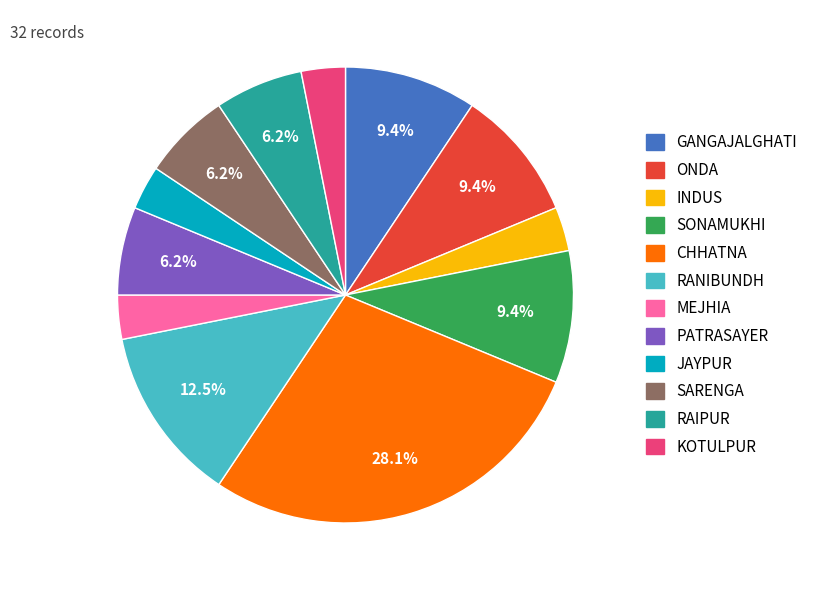

To the nearest percent, what is the average slice percentage?

8%